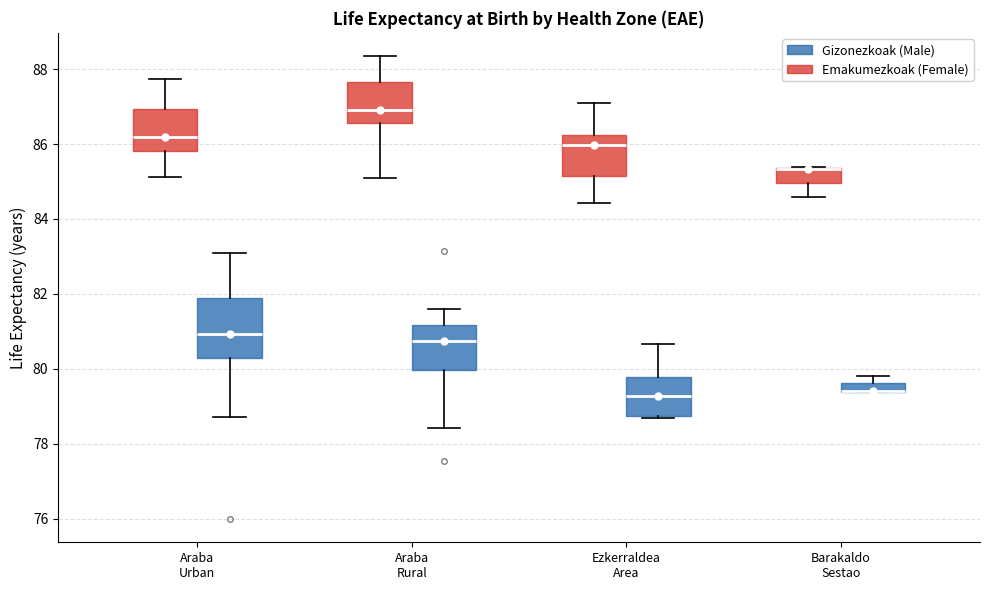

Where is the lower edge of the box for Ezkerraldea Area (Emakumezkoak (Female)) on the y-axis? The values are not printed on the chart, so give them approximately, as read against the axis.

85.2